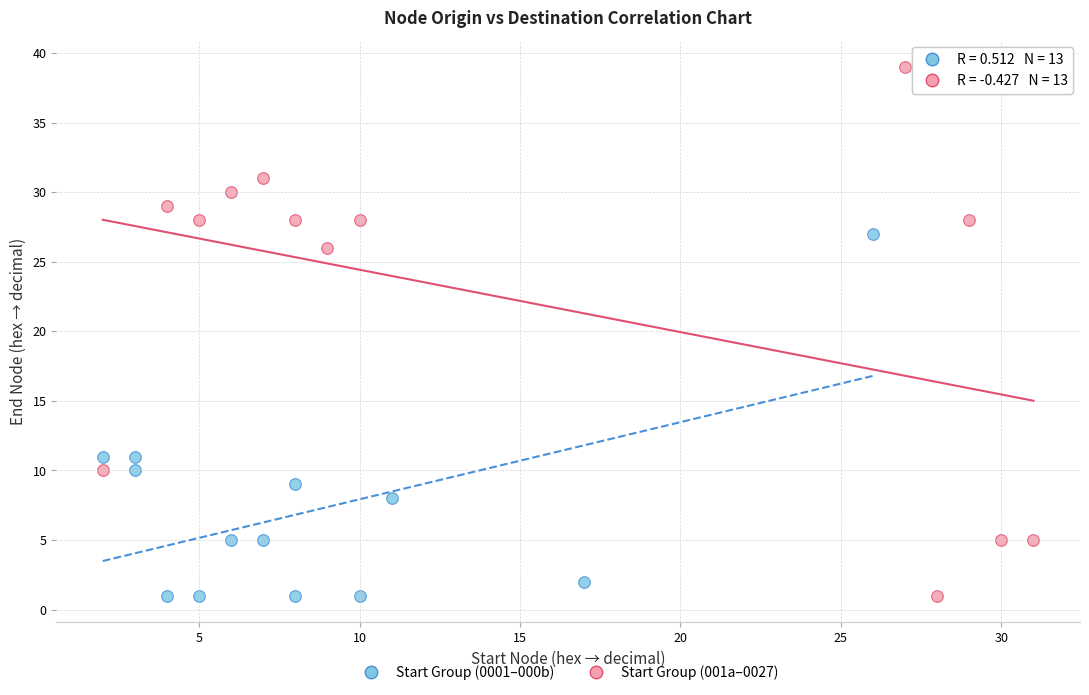

Which series has the largest Y range (max minus min)?

Start Group (001a–0027)